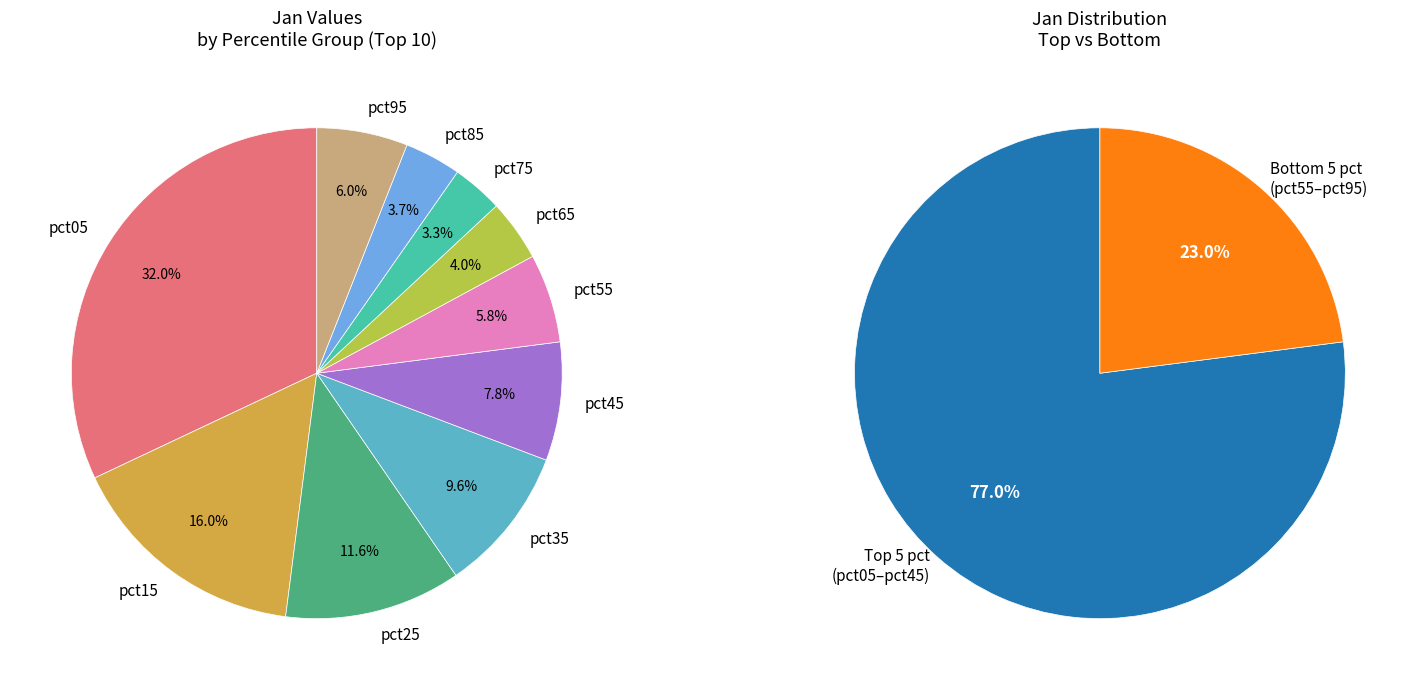

Between pct45 and pct95, which is larger?

pct45